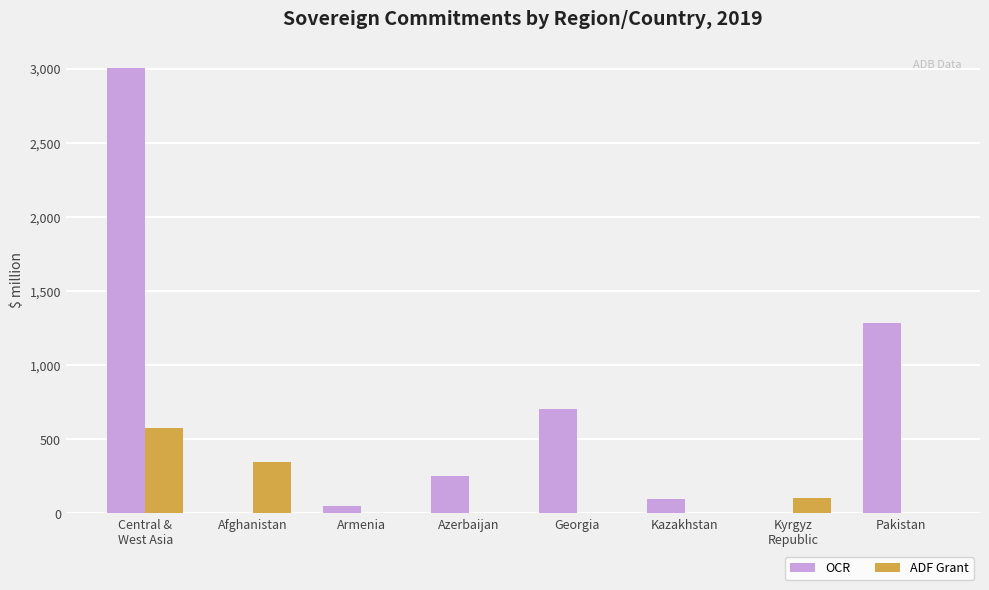

Are the bars horizontal?

No